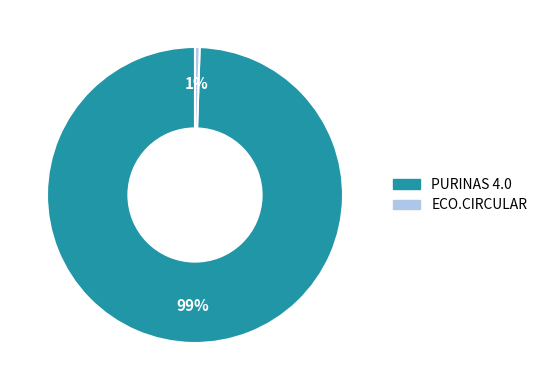

To the nearest percent, what is the average slice percentage?

50%